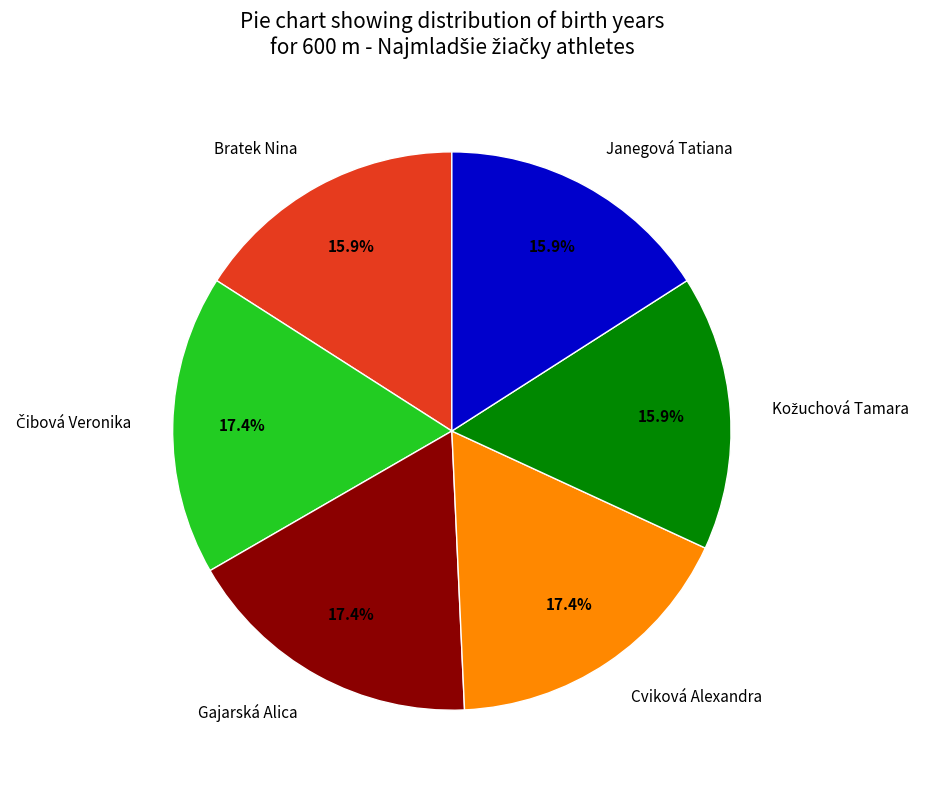

Which has a higher value, Janegová Tatiana or Cviková Alexandra?

Cviková Alexandra